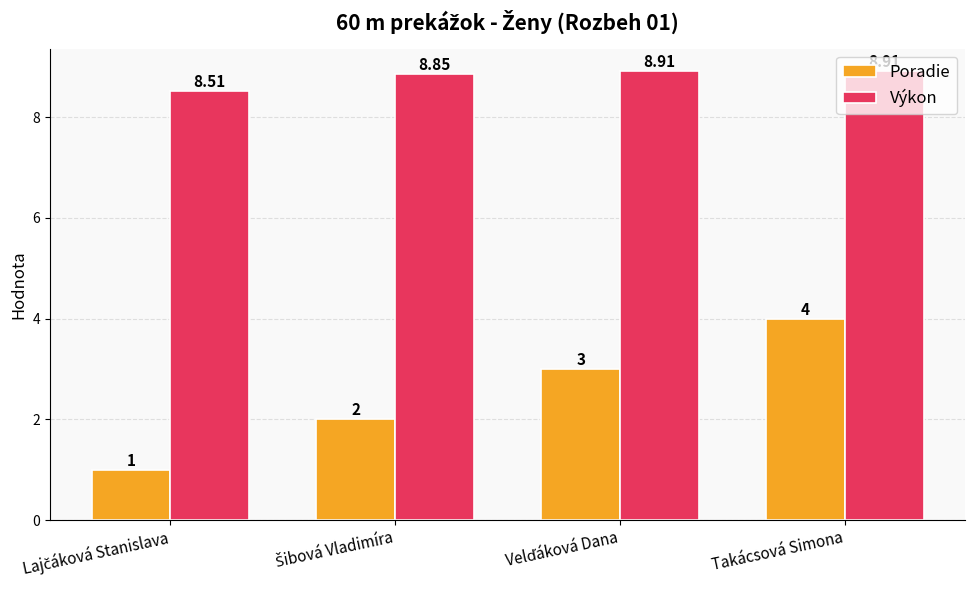

What is the average value of the Poradie series?

2.5